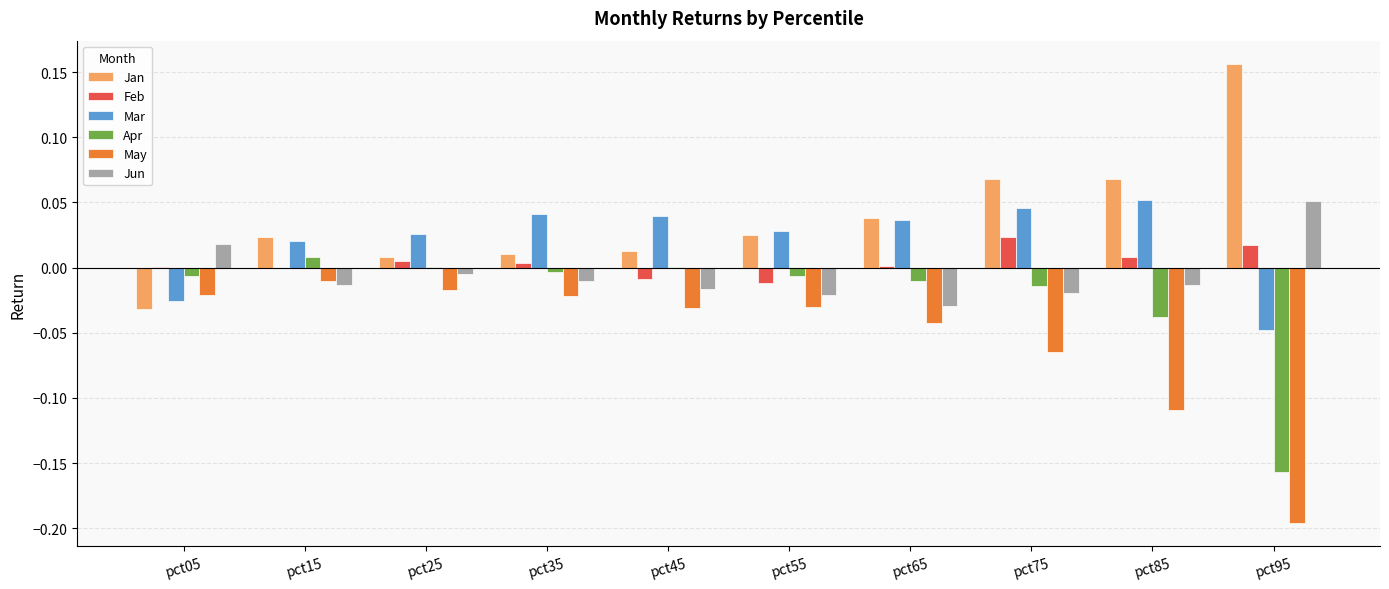

How many data points in Jan are above 0?

9